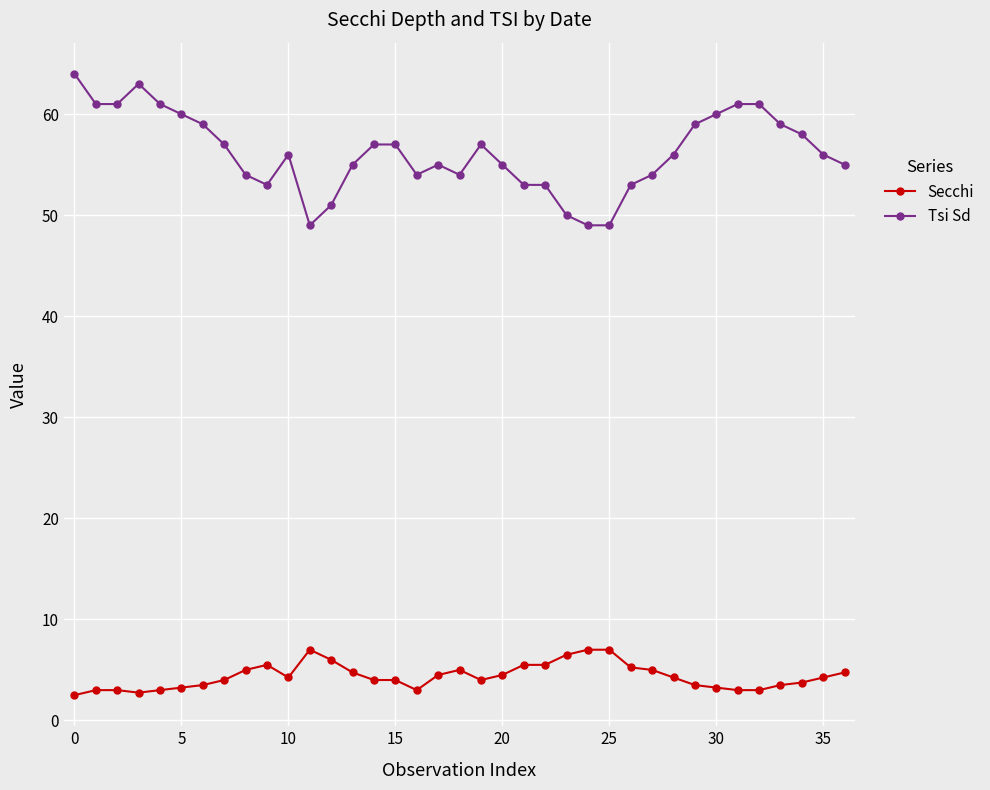

True or false: Tsi Sd has more than 2 points higher than both neighbors.

True